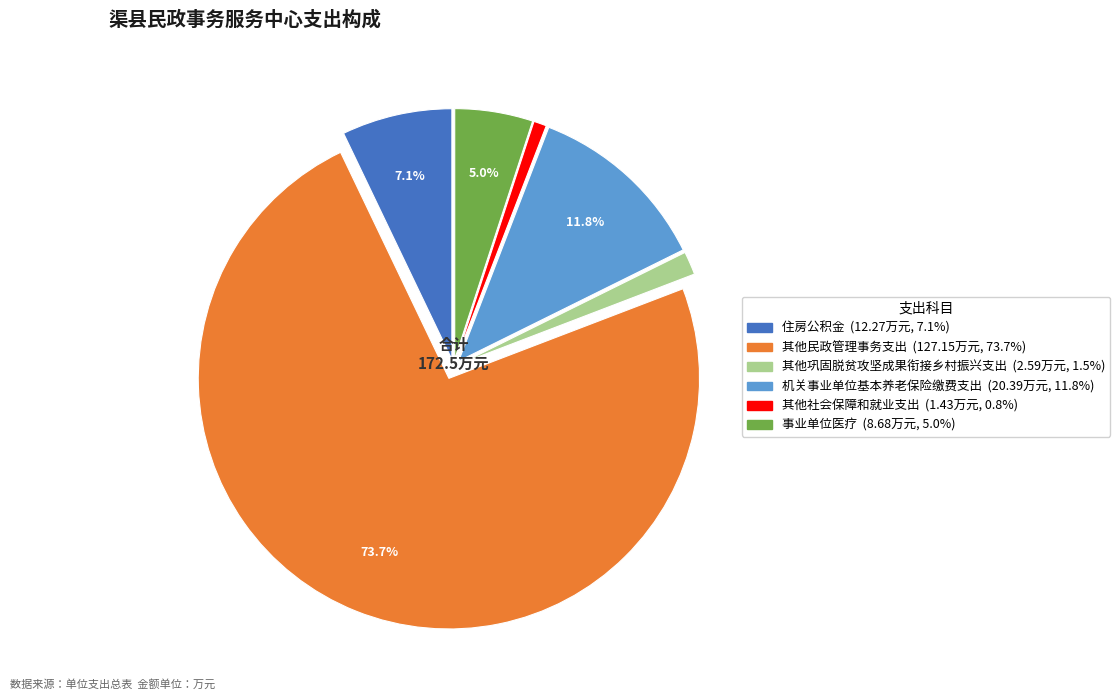

Does 其他民政管理事务支出 represent more than half of the total?

Yes